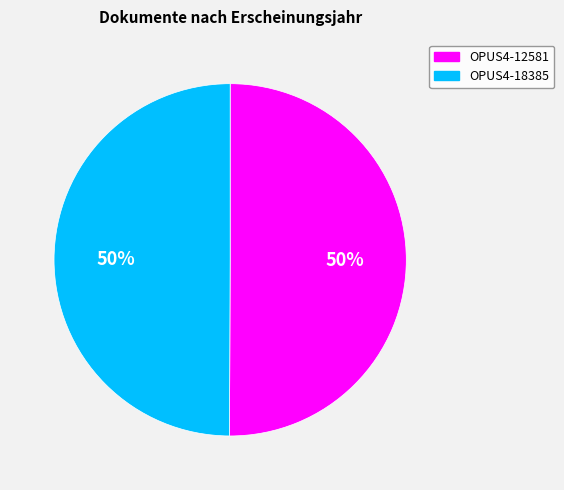

What is the ratio of the value at OPUS4-12581 to the value at OPUS4-18385?

1.0